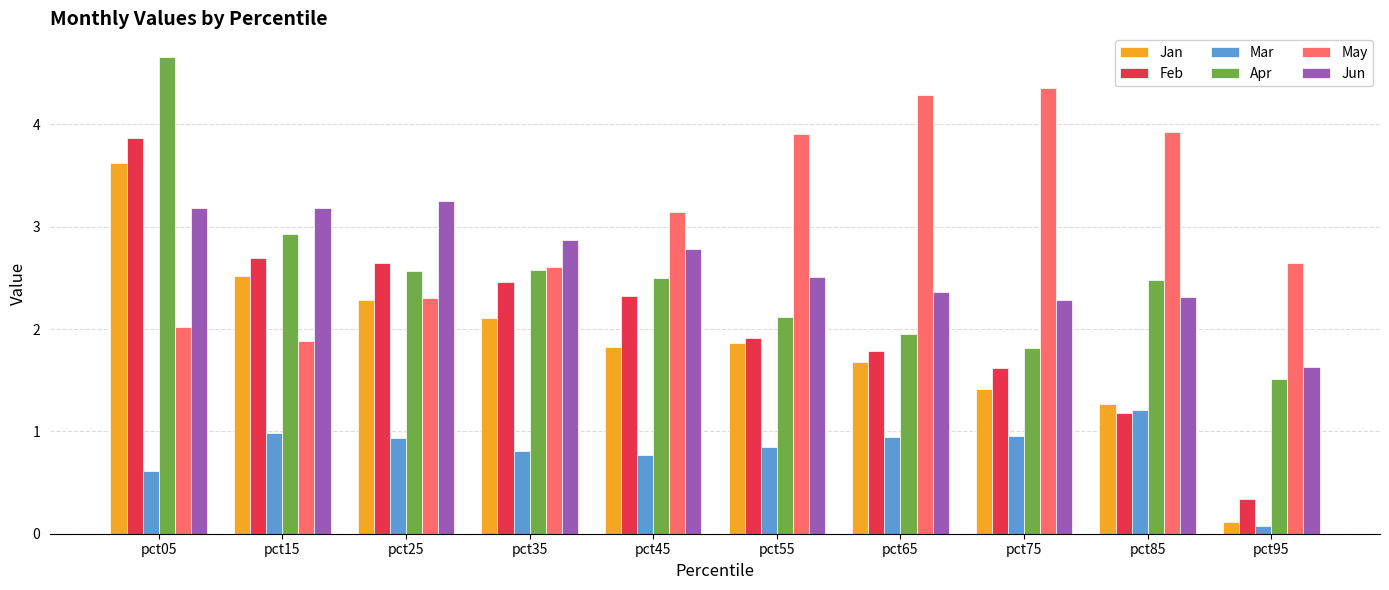

How many values in the Apr series exceed 2?

7